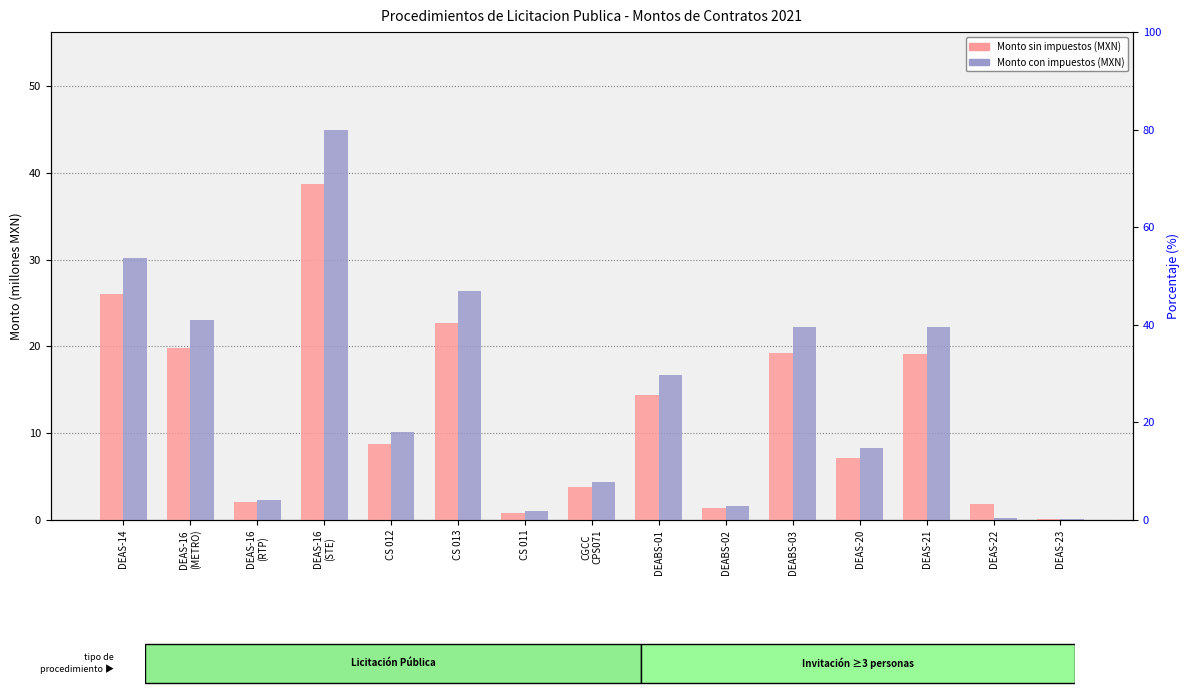

True or false: Monto con impuestos has a value of 30.2 at DEAS-14.

True